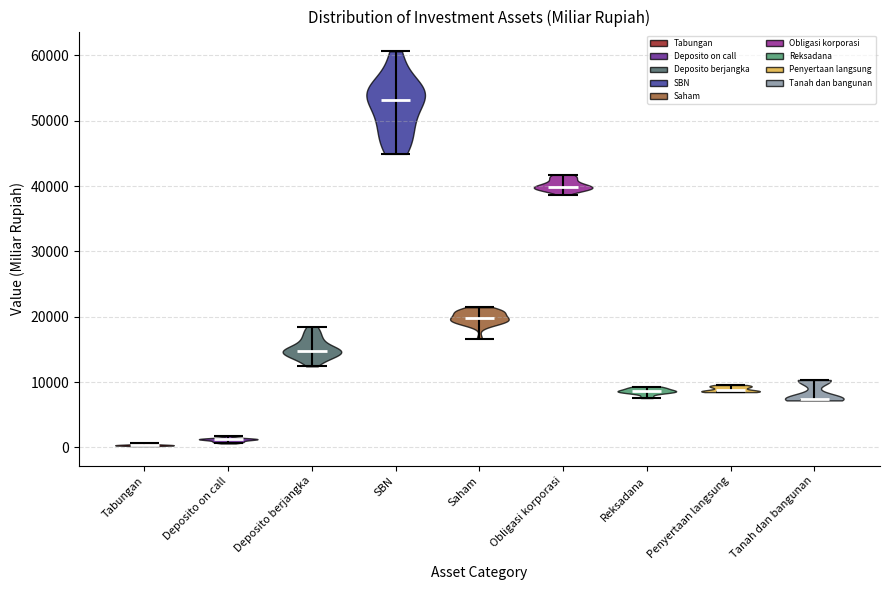

Reading left to right, read every violin against the y-axis: where its median line is, and the lowest and highest points it reaches. The values are not printed on the chart, so give them approximately, as read against the axis.

Tabungan: median line 0, lowest point 0, highest point 1000
Deposito on call: median line 1000, lowest point 1000, highest point 2000
Deposito berjangka: median line 15000, lowest point 12000, highest point 18000
SBN: median line 53000, lowest point 45000, highest point 61000
Saham: median line 20000, lowest point 17000, highest point 21000
Obligasi korporasi: median line 40000, lowest point 39000, highest point 42000
Reksadana: median line 9000, lowest point 8000, highest point 9000
Penyertaan langsung: median line 9000, lowest point 8000, highest point 10000
Tanah dan bangunan: median line 7000, lowest point 7000, highest point 10000